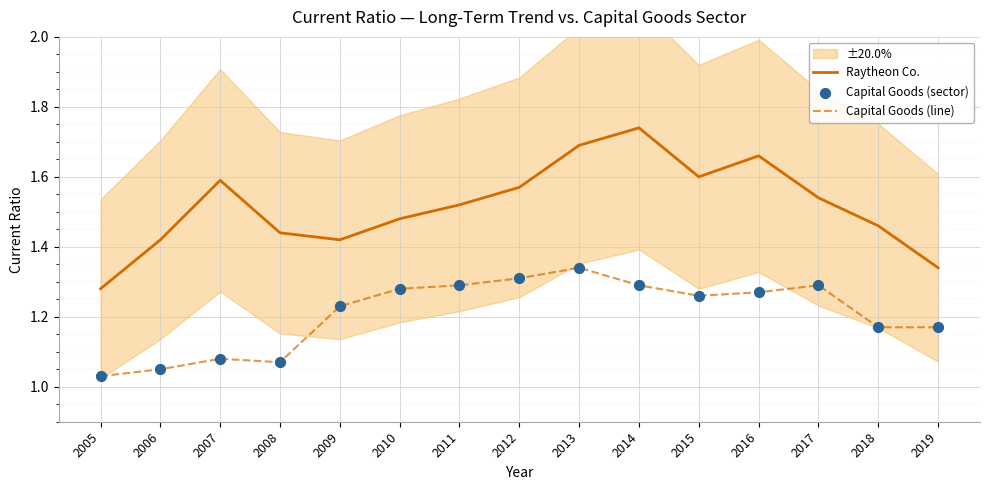

Which series contains the highest Y value?

Raytheon Co.